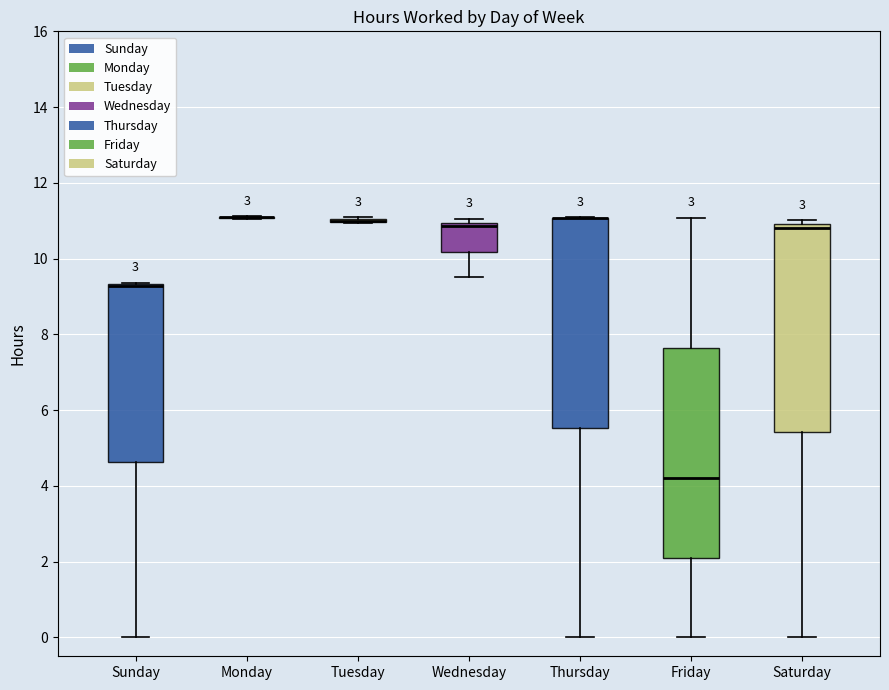

Reading left to right, read every box against the y-axis: the position of its median line, the range the box covers, and the ends of its whiskers. The values are not printed on the chart, so give them approximately, as read against the axis.

Sunday: median 9.2 (drawn on the box's upper edge), box 4.6 to 9.4, whiskers 0.0 to 9.4
Monday: box collapsed to a line at 11.2, whiskers 11.0 to 11.2
Tuesday: box collapsed to a line at 11.0, whiskers 11.0 to 11.2
Wednesday: median 10.8, box 10.2 to 11.0, whiskers 9.6 to 11.0 (just above the box's upper edge)
Thursday: median 11.0 (drawn on the box's upper edge), box 5.6 to 11.0, whiskers 0.0 to 11.0
Friday: median 4.2, box 2.2 to 7.6, whiskers 0.0 to 11.0
Saturday: median 10.8, box 5.4 to 11.0, whiskers 0.0 to 11.0 (just above the box's upper edge)